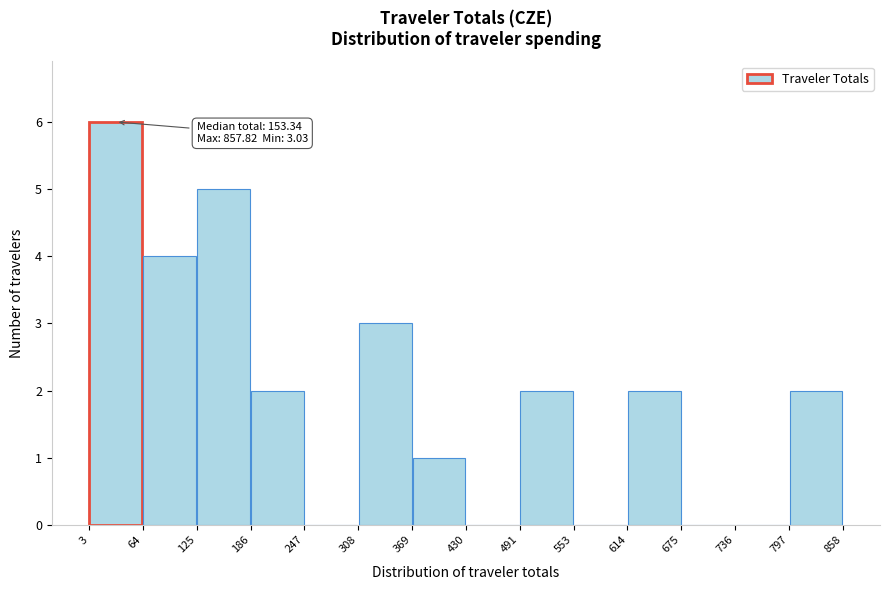

Over which range of the x-axis is the bar tallest?

3 to 64